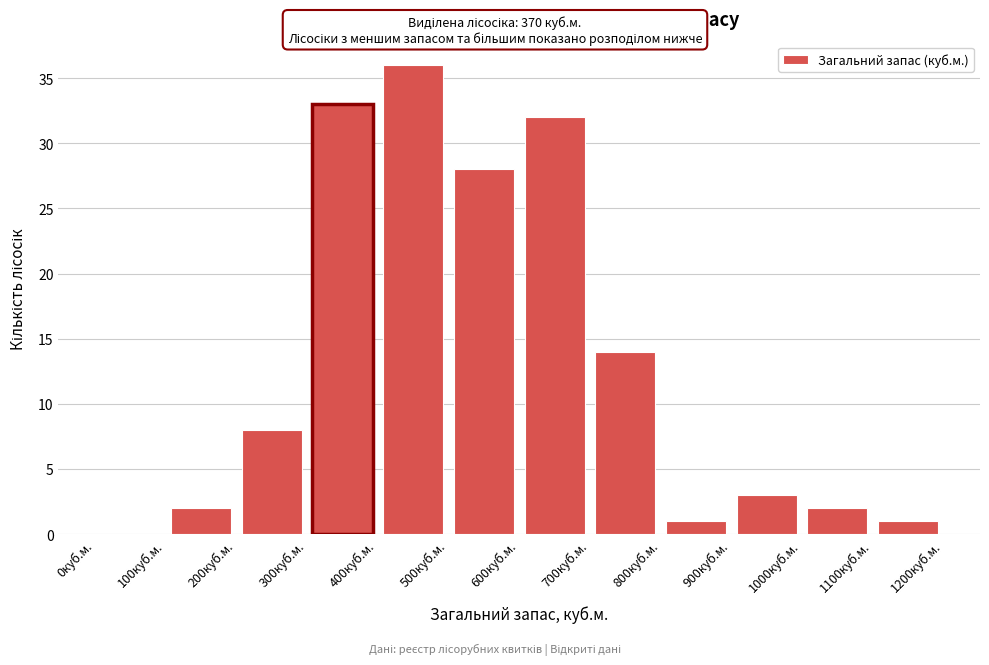

Which range on the x-axis has the tallest bar?

400 to 500